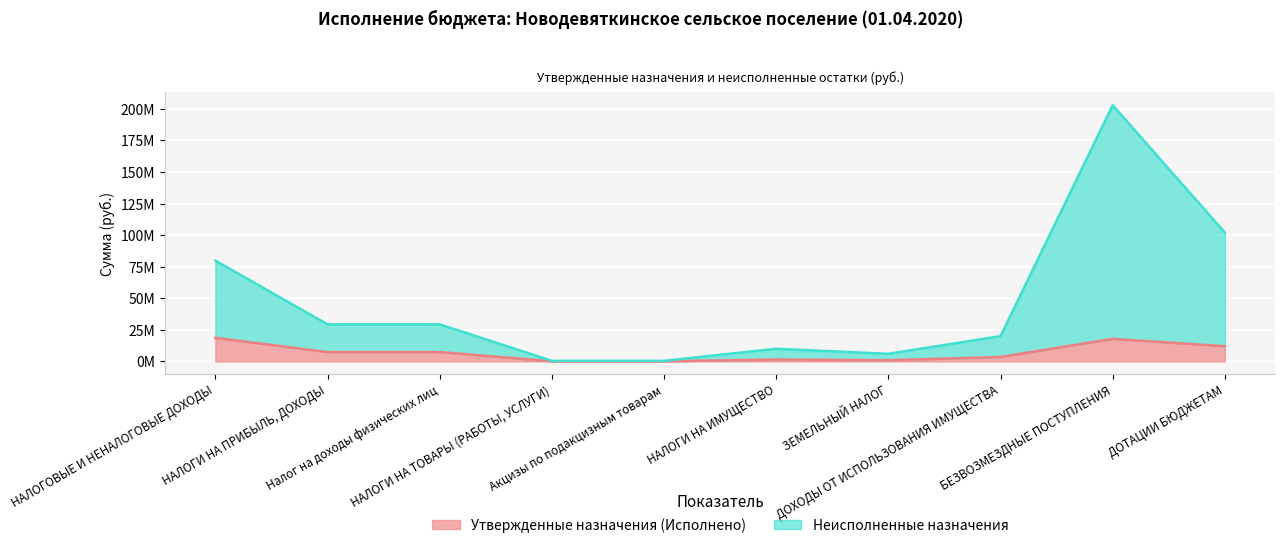

What is the difference between the Утвержденные назначения (Исполнено) values at НАЛОГОВЫЕ И НЕНАЛОГОВЫЕ ДОХОДЫ and БЕЗВОЗМЕЗДНЫЕ ПОСТУПЛЕНИЯ?

837838.2